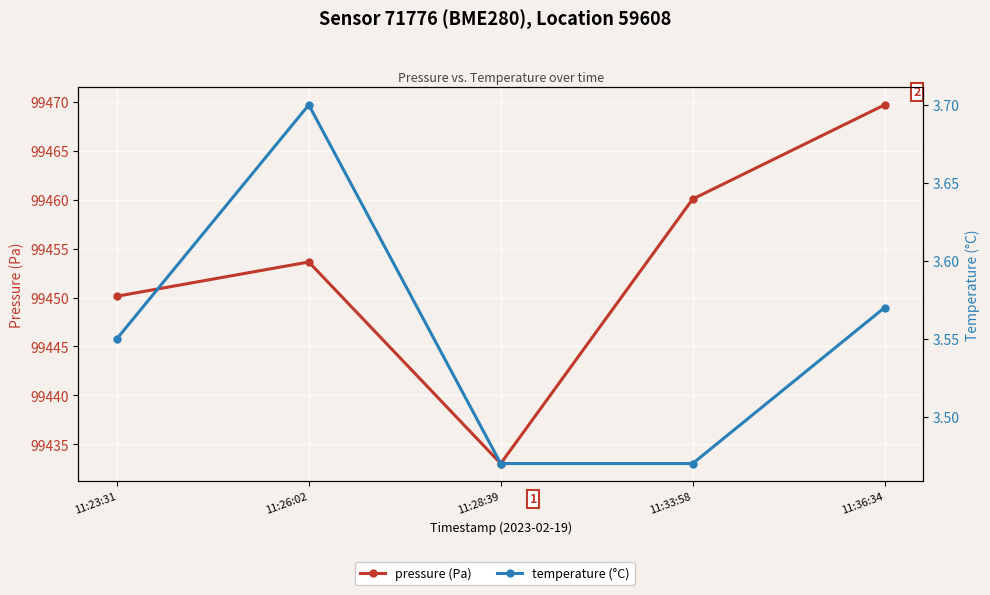

Is it true that pressure (Pa) equals 168966.9 at 11:26:02?

False